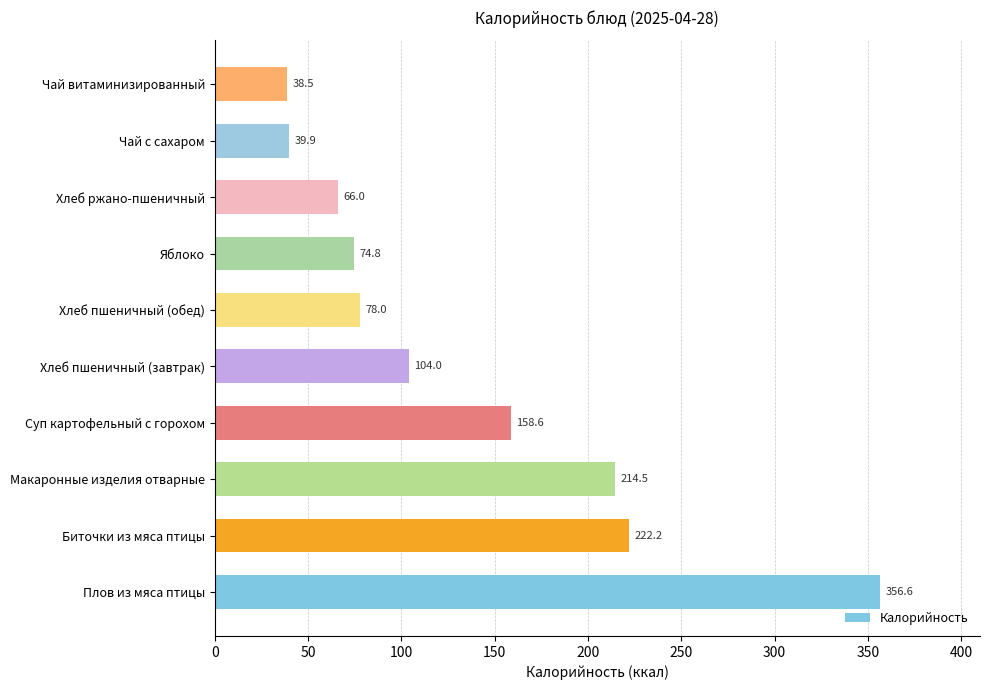

Which has a higher value, Чай с сахаром or Биточки из мяса птицы?

Биточки из мяса птицы